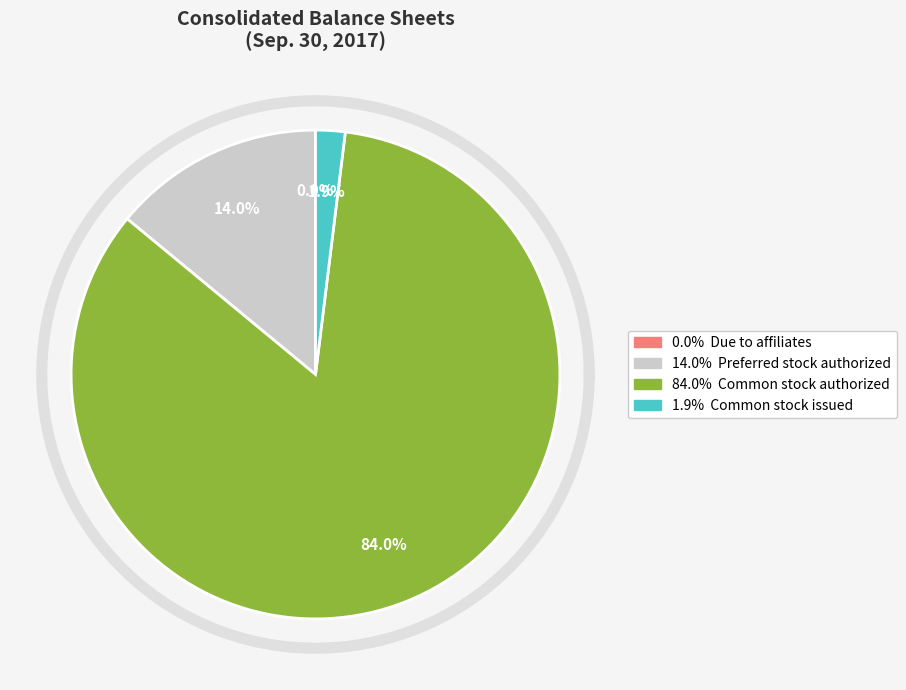

Which category has the biggest portion of the pie?

Common stock authorized